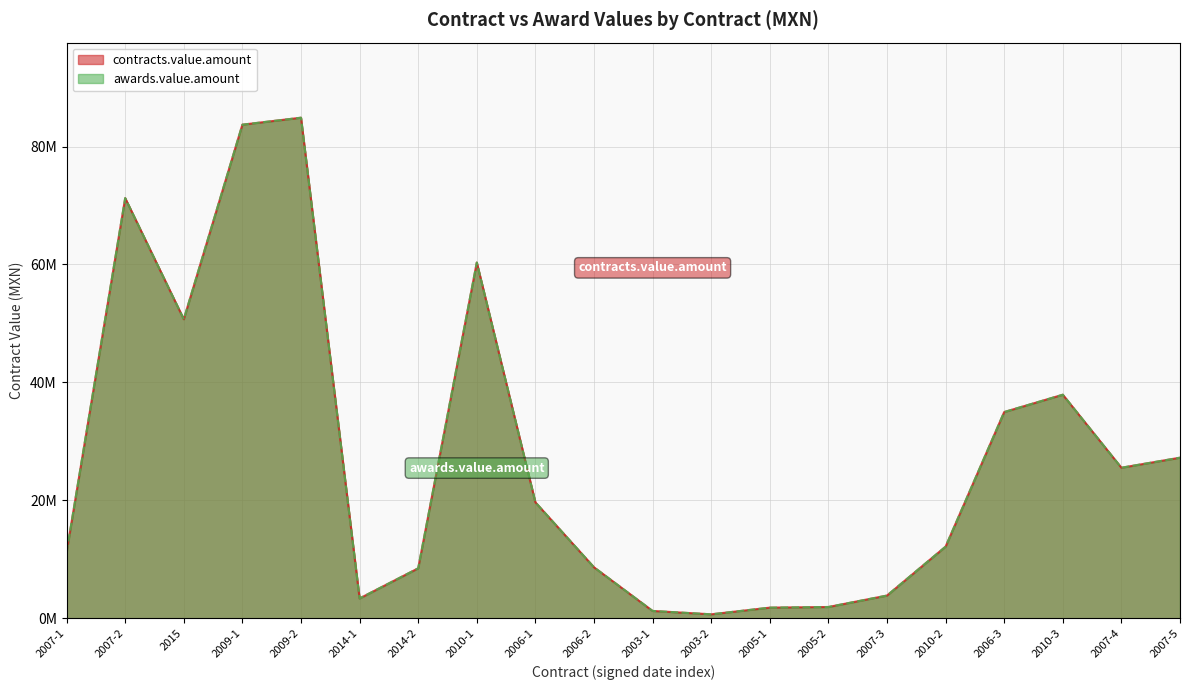

At which category is the sum across all series the highest?

2009-2